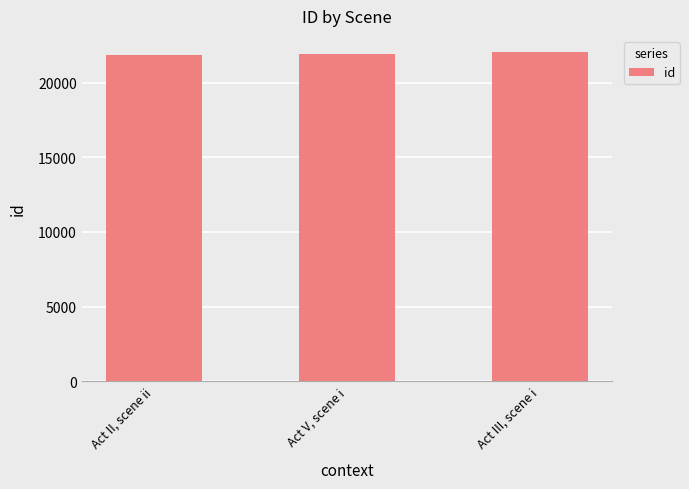

Are the bars horizontal?

No